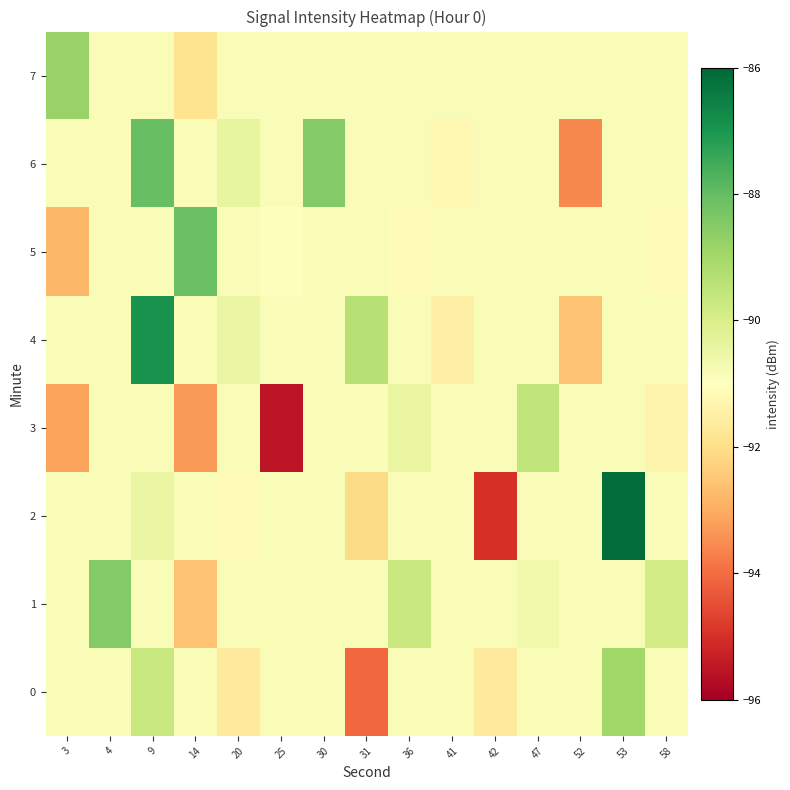

What is the maximum value shown in the chart?

-86.1